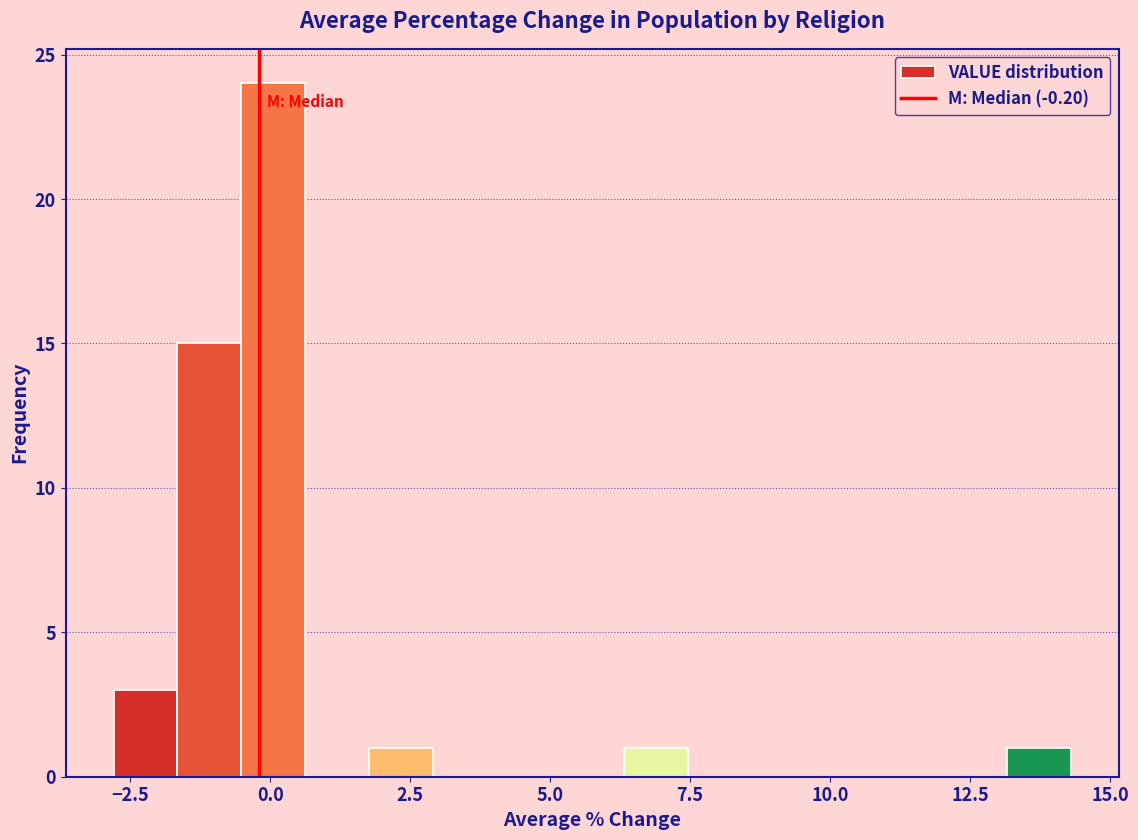

Around what value on the x-axis is the tallest bar? Give the approximate position of its centre, as read against the axis.

0.0